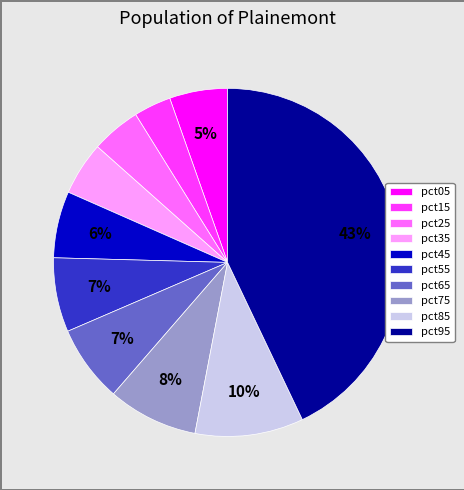

Count the number of slices in the pie.

10